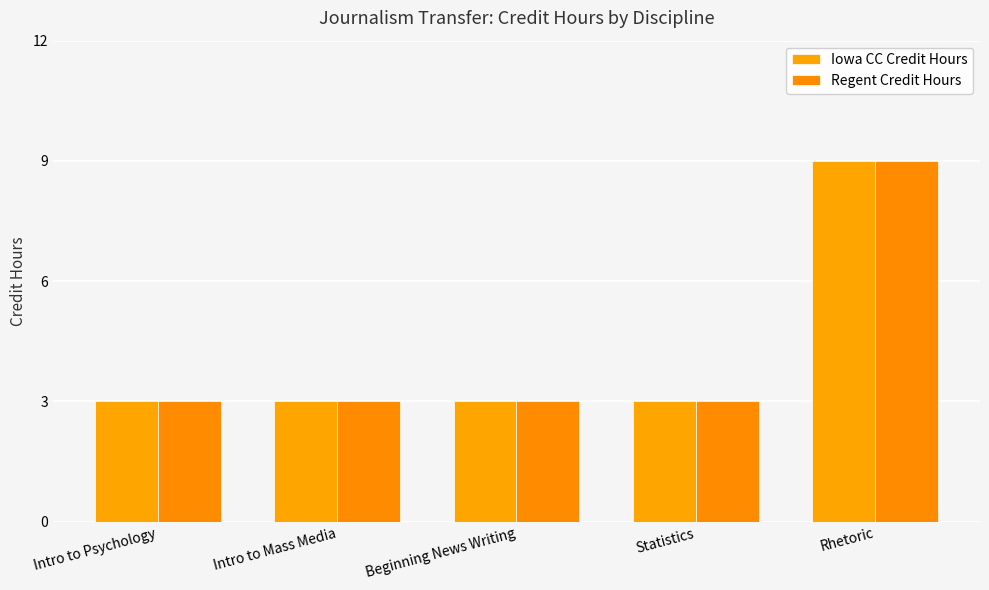

Reading left to right, transcribe all the data shown in this chart.

Iowa CC Credit Hours: 3	3	3	3	9
Regent Credit Hours: 3	3	3	3	9